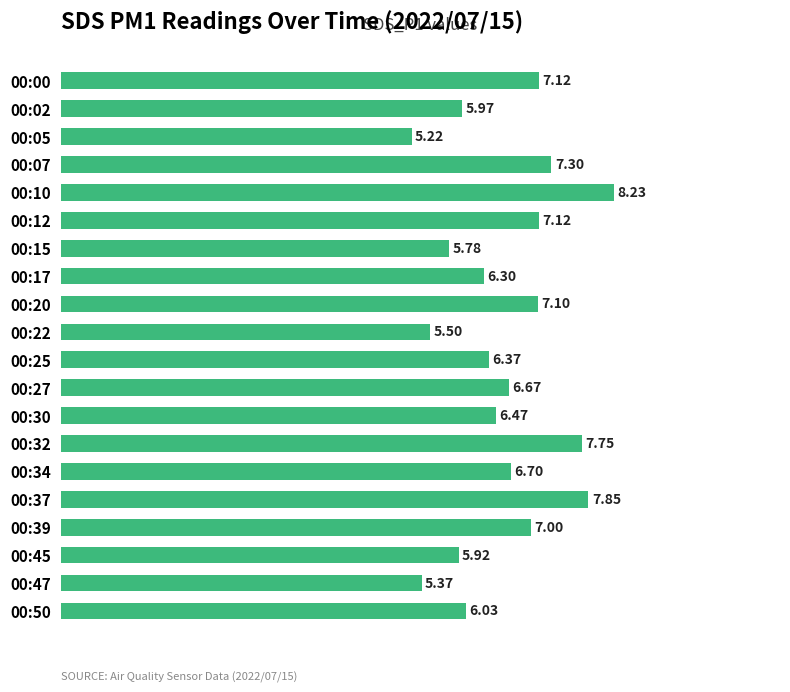

What is the maximum value shown in the chart?

8.2